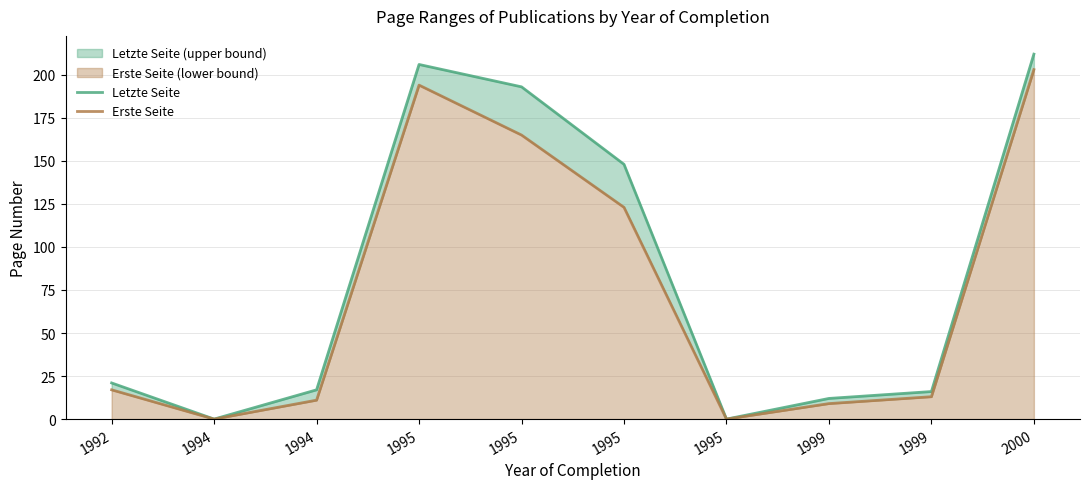

At which category does Erste Seite reach its first local peak?

1995